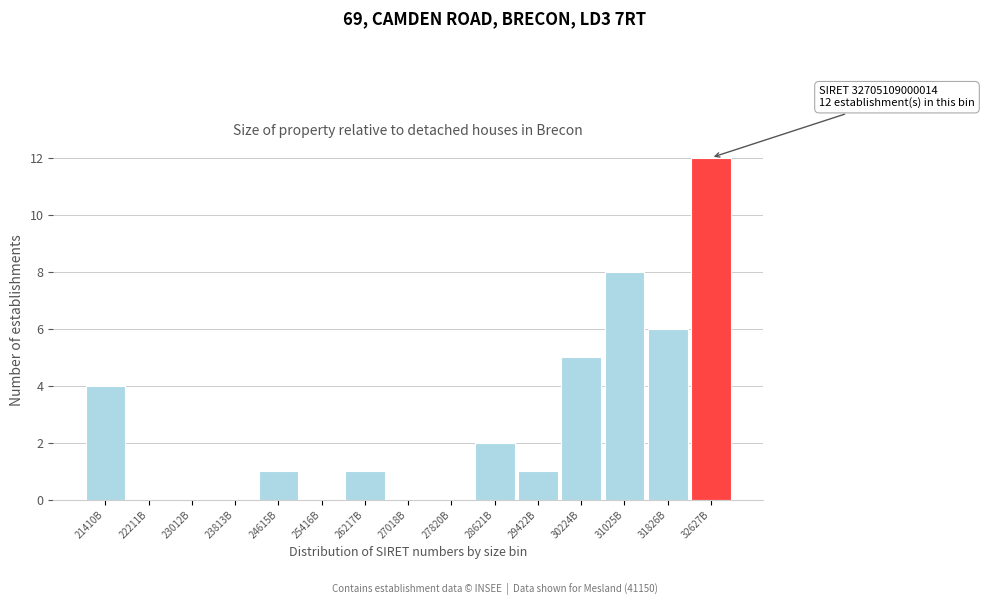

Reading left to right, list all the values displayed in this chart.

21410B=4	22211B=0	23012B=0	23813B=0	24615B=1	25416B=0	26217B=1	27018B=0	27820B=0	28621B=2	29422B=1	30224B=5	31025B=8	31826B=6	32627B=12